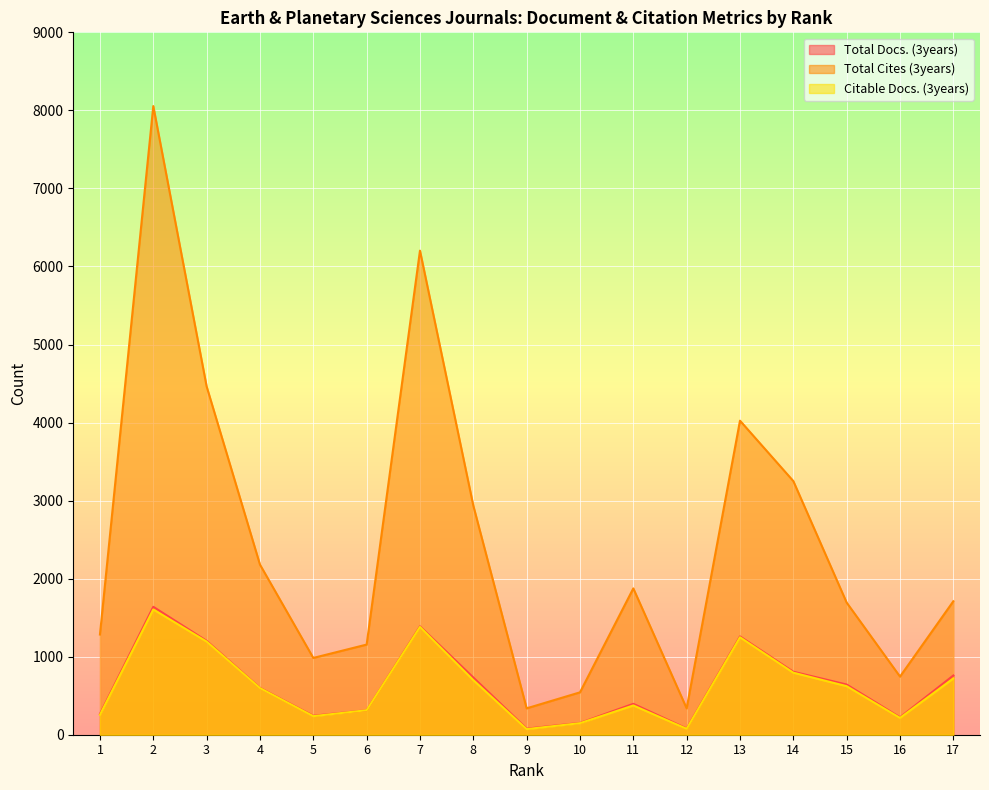

True or false: Total Cites (3years) and Citable Docs. (3years) cross at least once.

False